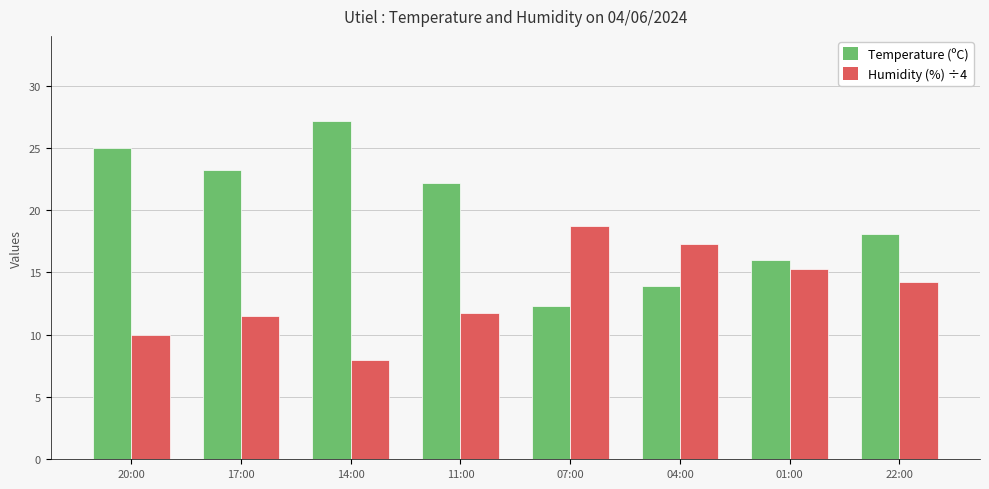

Count the number of categories in the chart.

8